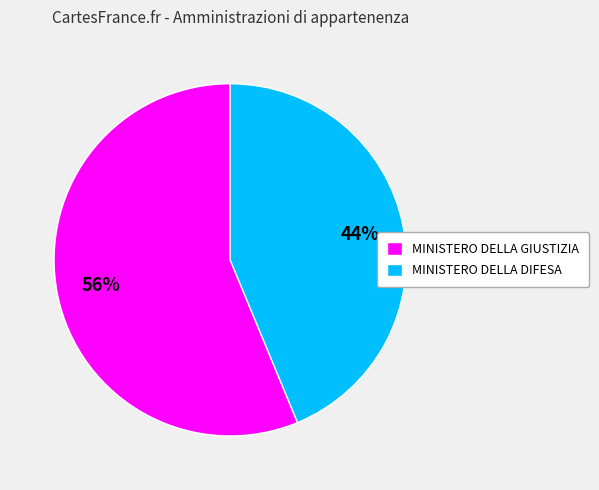

Is the sum of MINISTERO DELLA GIUSTIZIA and MINISTERO DELLA DIFESA greater than half?

Yes